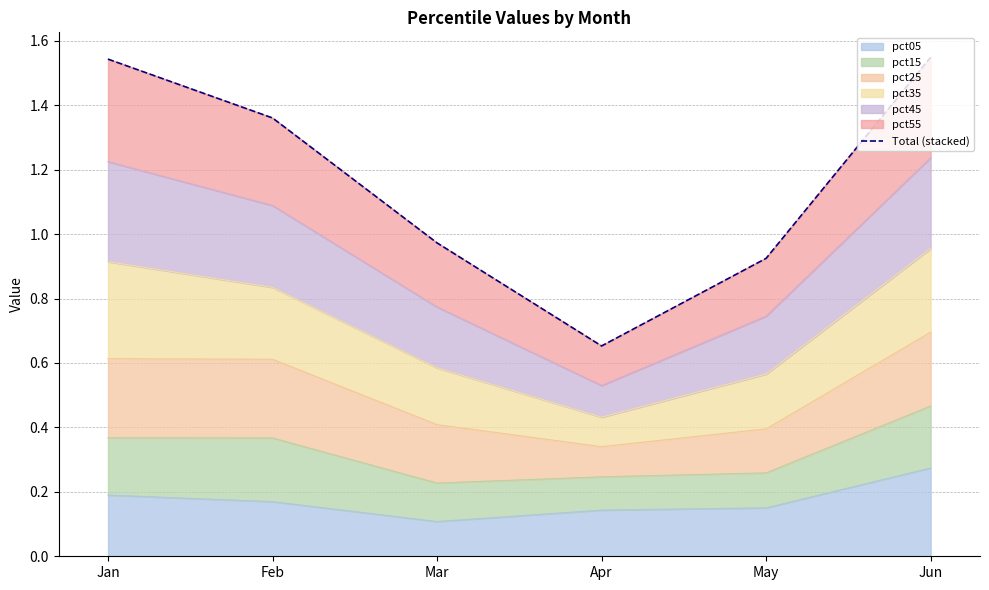

Does the chart have visible grid lines?

Yes